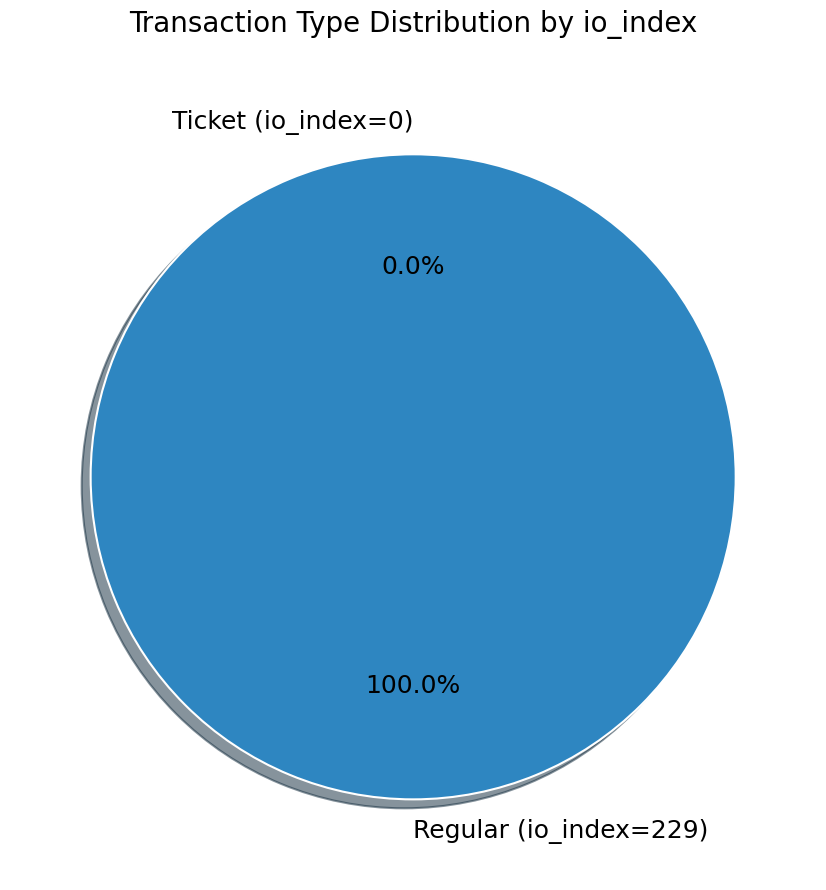

Which category has the biggest portion of the pie?

Regular (io_index=229)